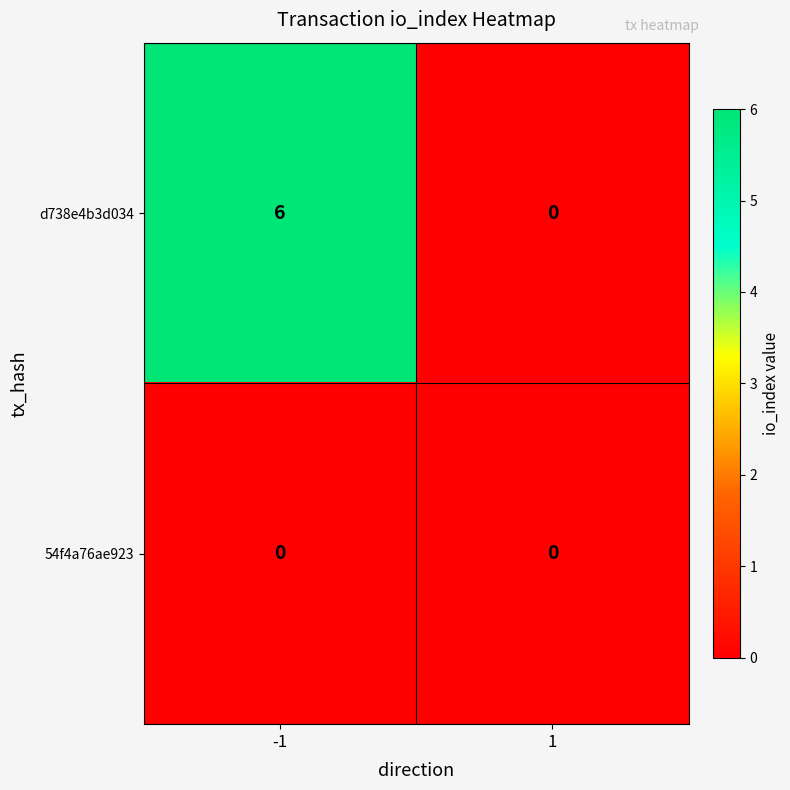

What is the greatest value displayed?

6